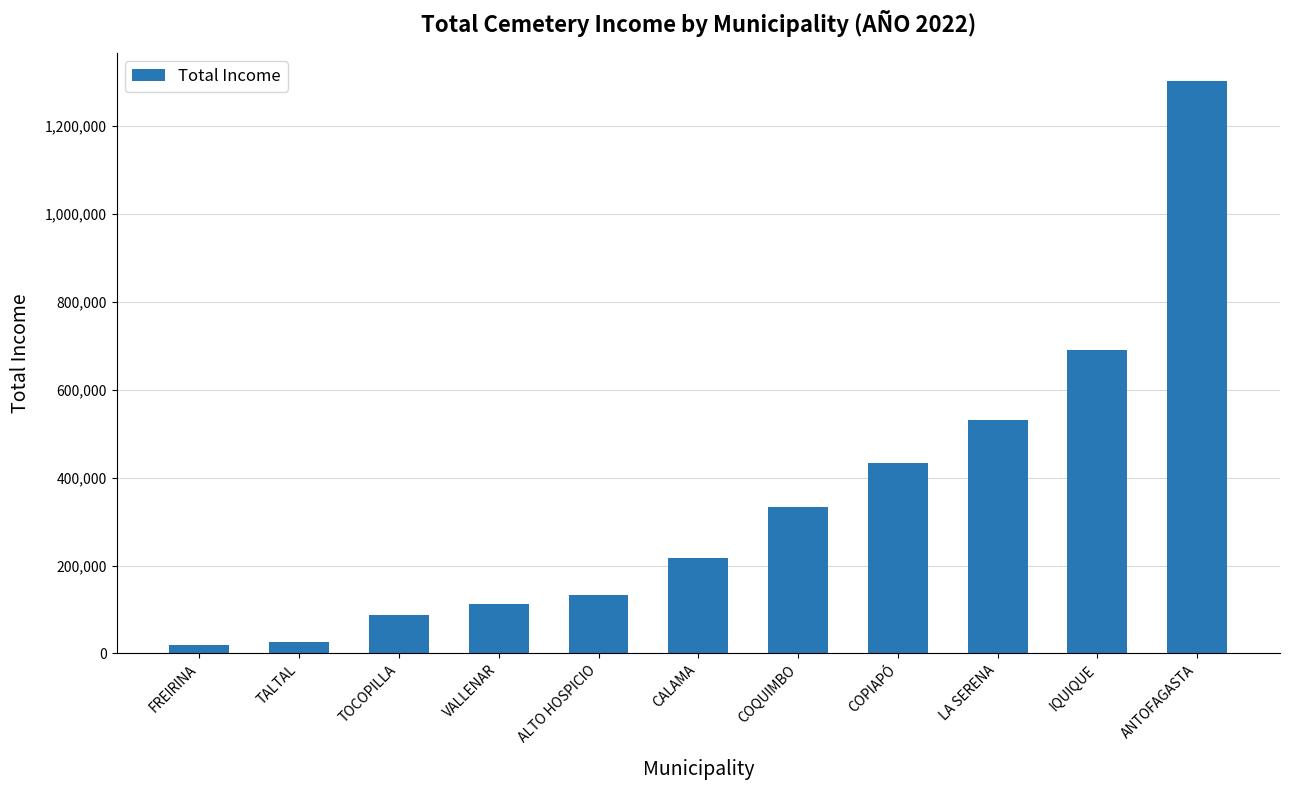

What is the sum of the values at IQUIQUE and COPIAPÓ?

1122442